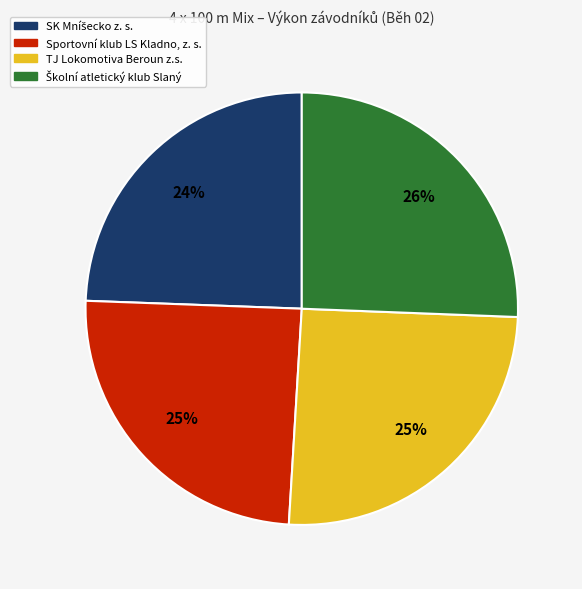

To the nearest percent, what is the average slice percentage?

25%